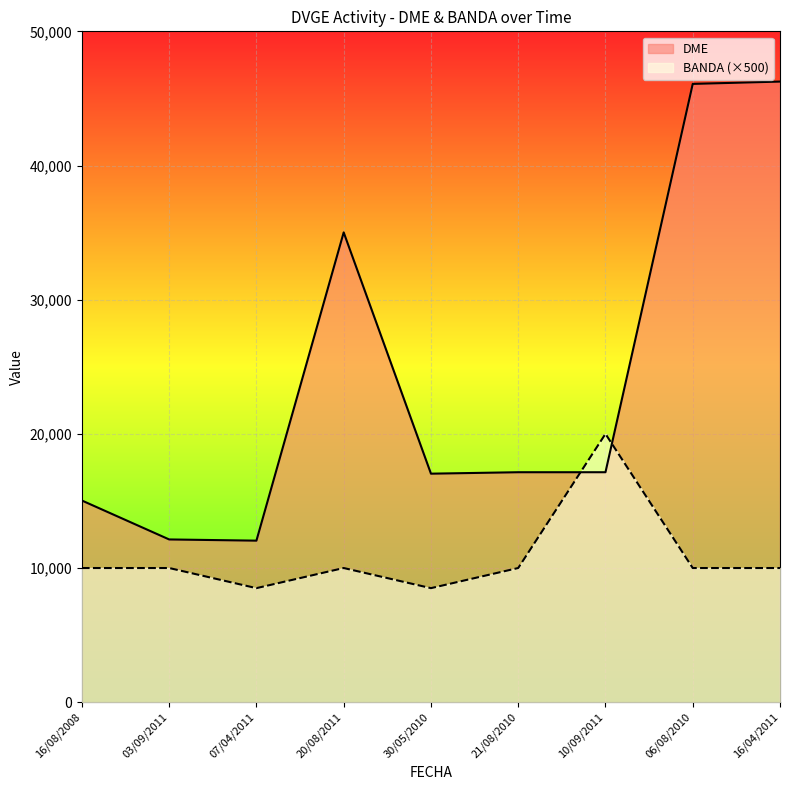

What is the lowest value of the DME series?

12040